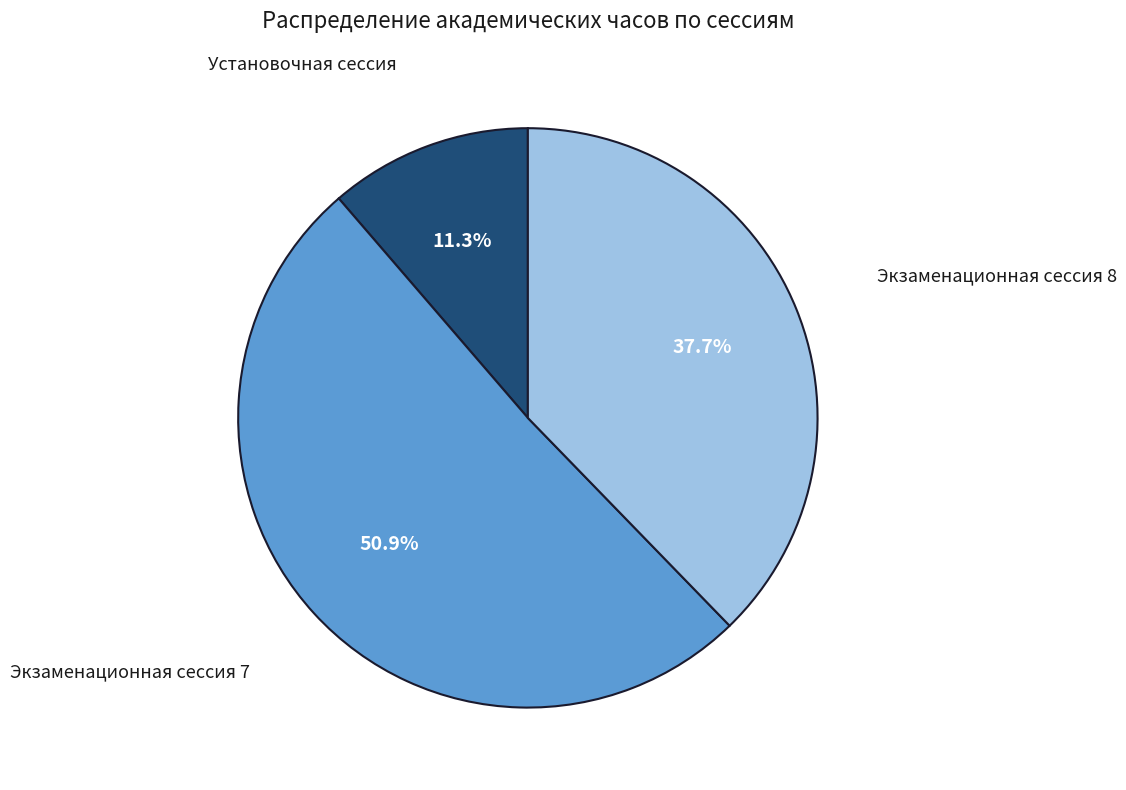

Rank the categories by value from lowest to highest.

Установочная сессия, Экзаменационная сессия 8, Экзаменационная сессия 7